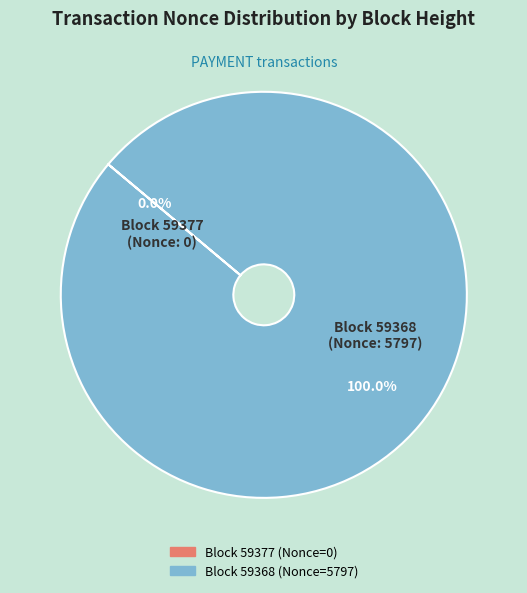

To the nearest percent, what is the average slice percentage?

50%